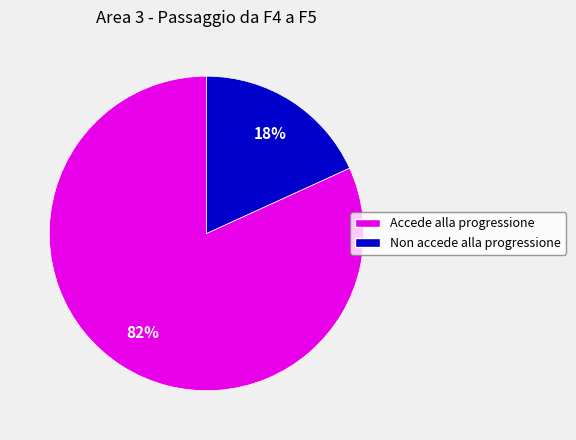

Is it true that Non accede alla progressione is 5% of the pie?

False